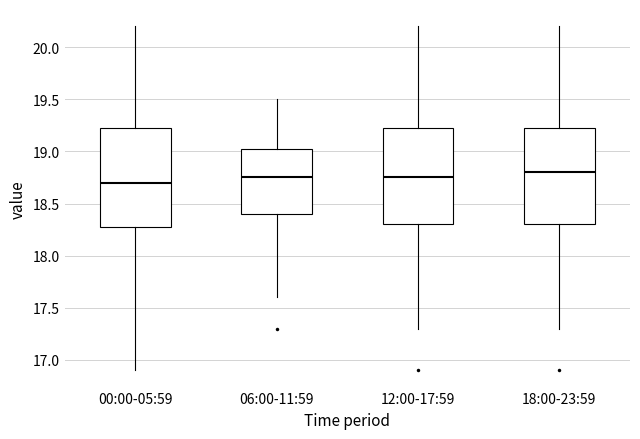

Reading left to right, transcribe this box plot: for each box, give where its median line is, the range the box spans, and where its two whiskers end, as read against the y-axis. The values are not printed on the chart, so give them approximately, as read against the axis.

00:00-05:59: median 18.70, box 18.30 to 19.25, whiskers 16.90 to 20.20
06:00-11:59: median 18.75, box 18.40 to 19.05, whiskers 17.60 to 19.50
12:00-17:59: median 18.75, box 18.30 to 19.25, whiskers 17.30 to 20.20
18:00-23:59: median 18.80, box 18.30 to 19.25, whiskers 17.30 to 20.20